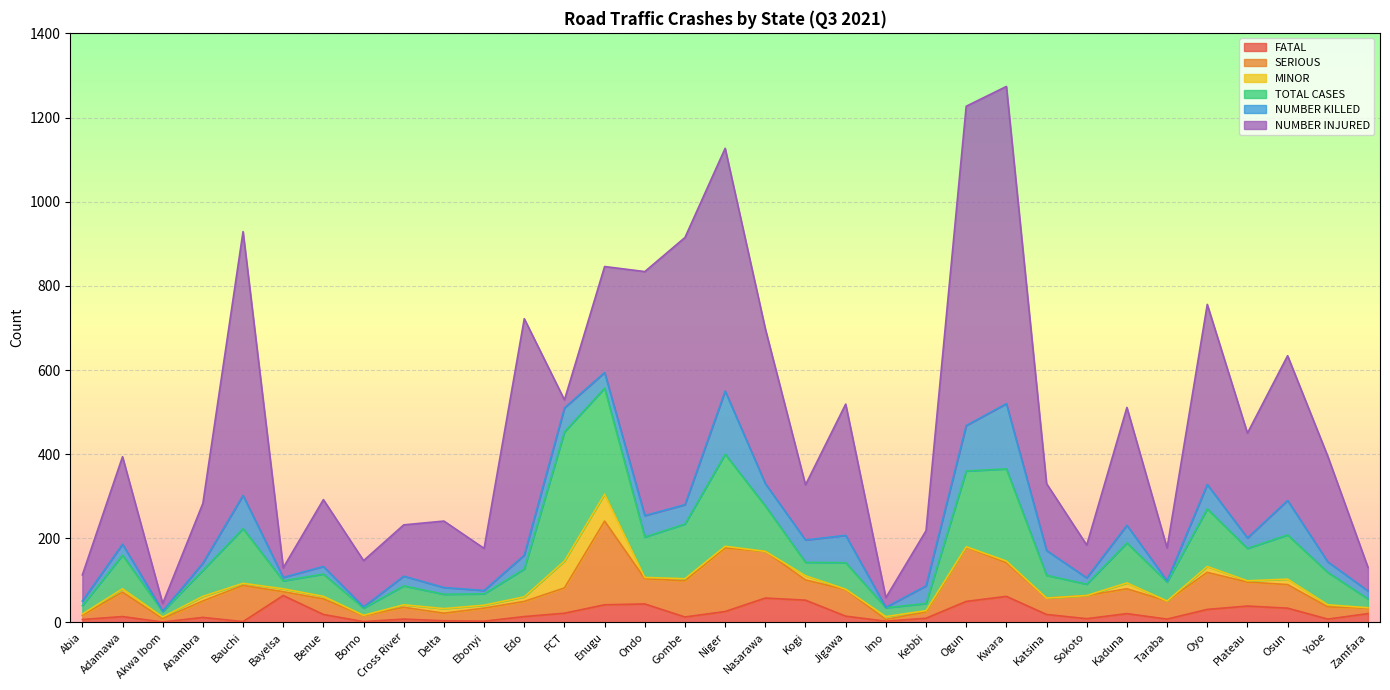

Read the NUMBER INJURED value at Kogi.

131